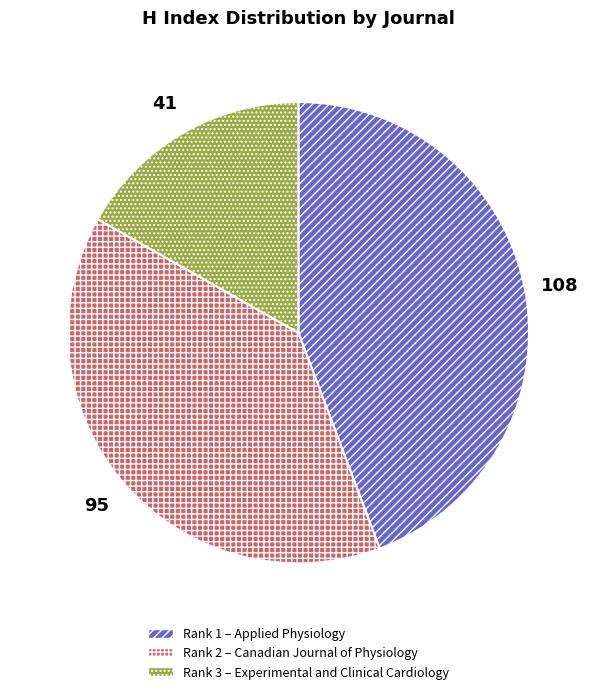

Is there any slice that represents more than half of the pie?

No